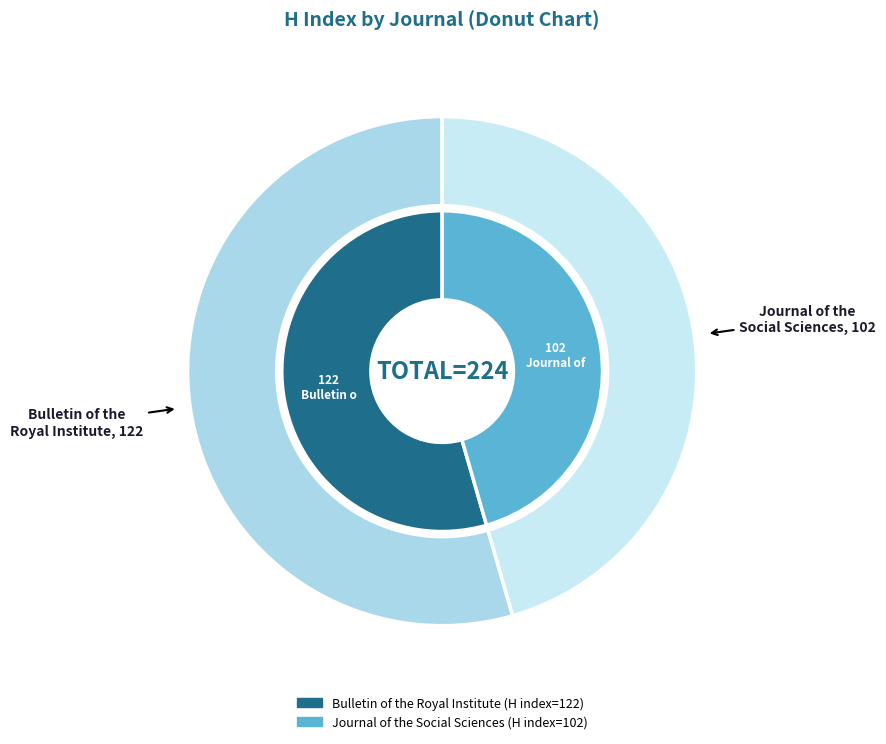

Count the number of slices in the pie.

2